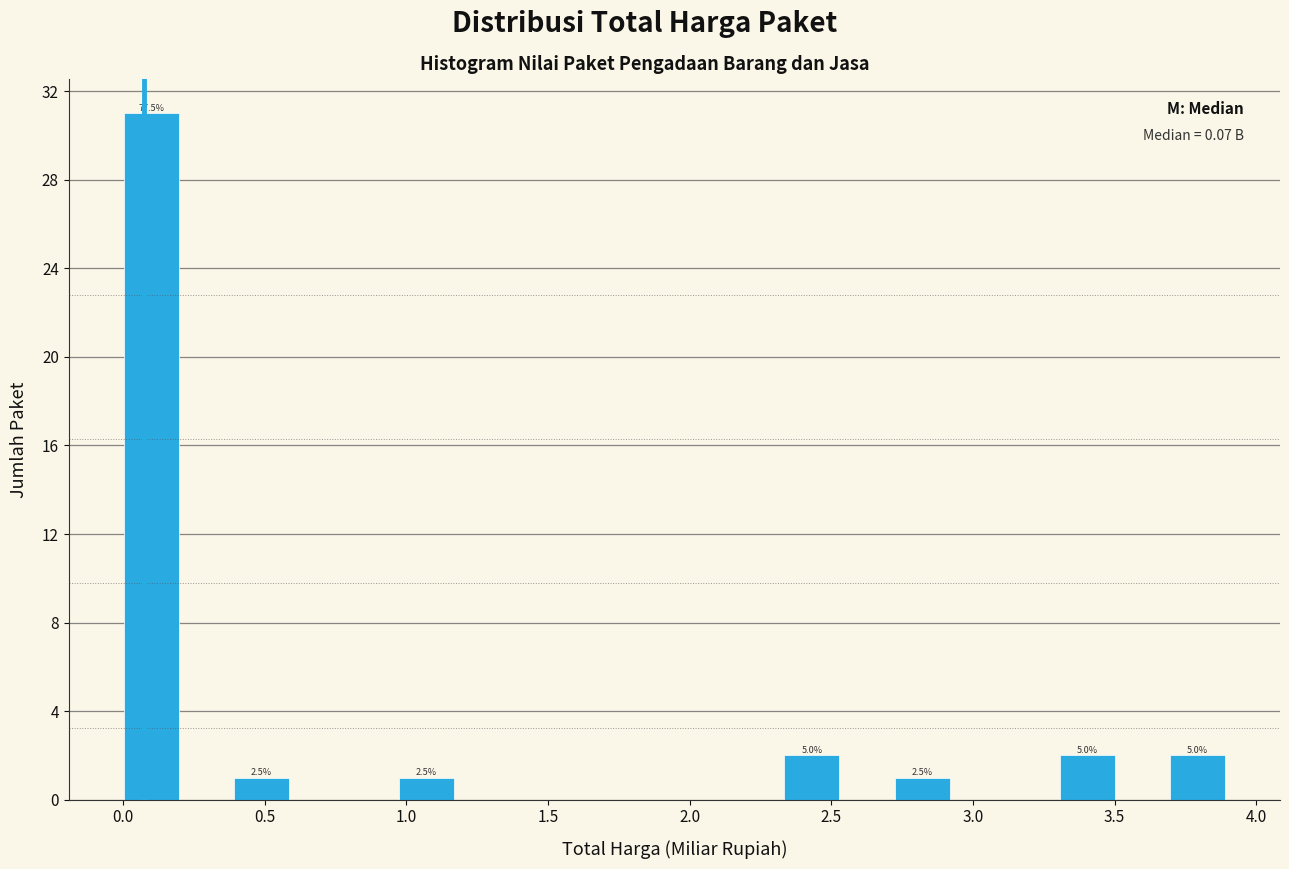

Around what value on the x-axis is the tallest bar? Give the approximate position of its centre, as read against the axis.

0.10